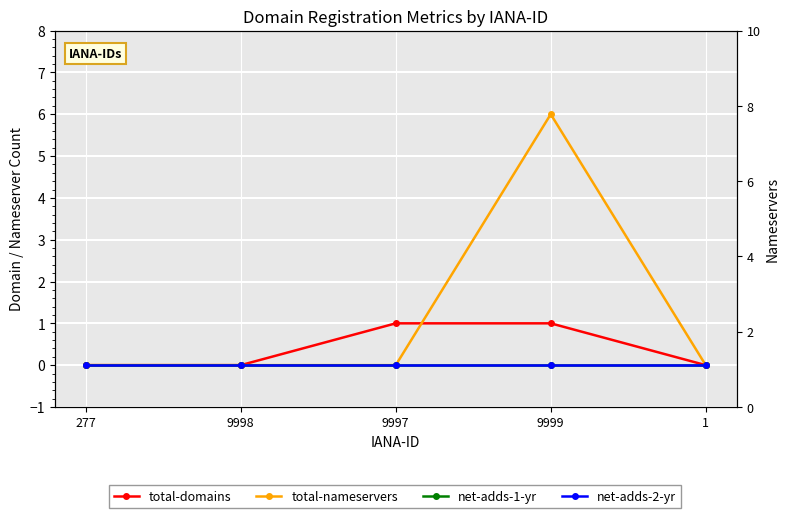

At how many categories does at least one series exceed 4?

1